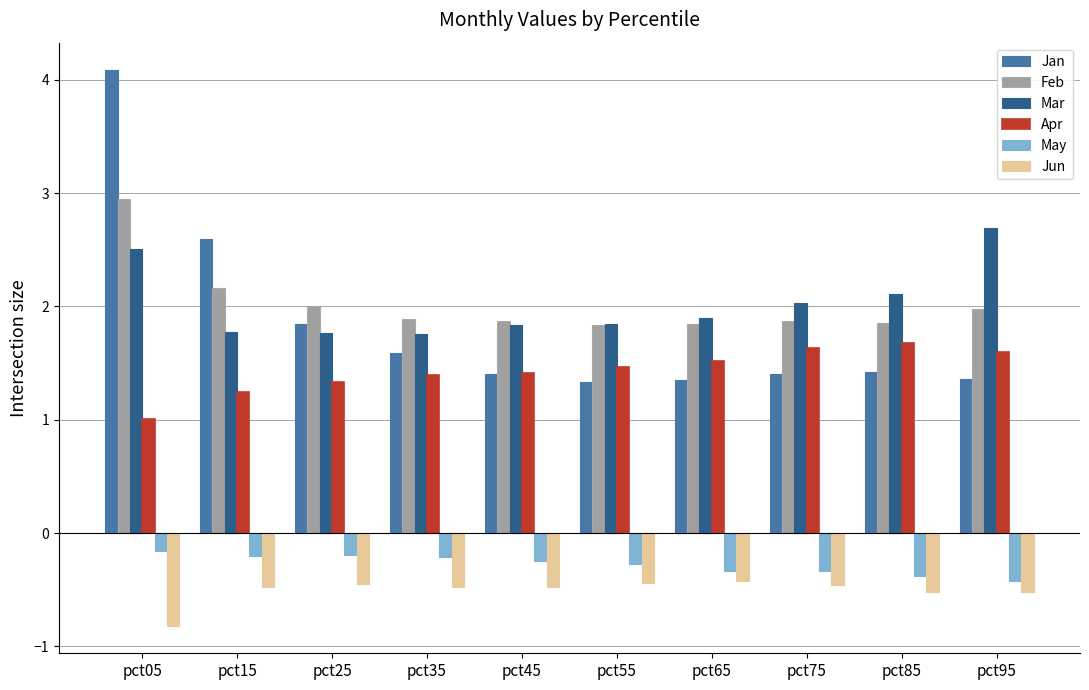

Is the value of Apr at pct95 greater than the value of May at pct05?

Yes